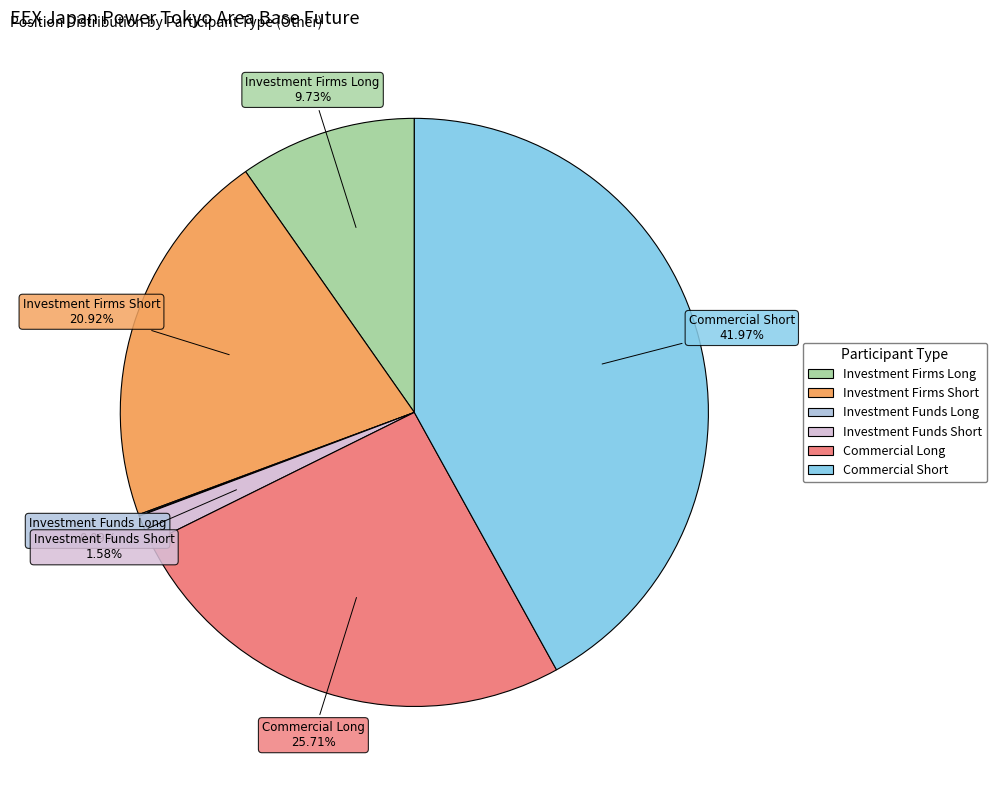

Which slice is the largest?

Commercial Short